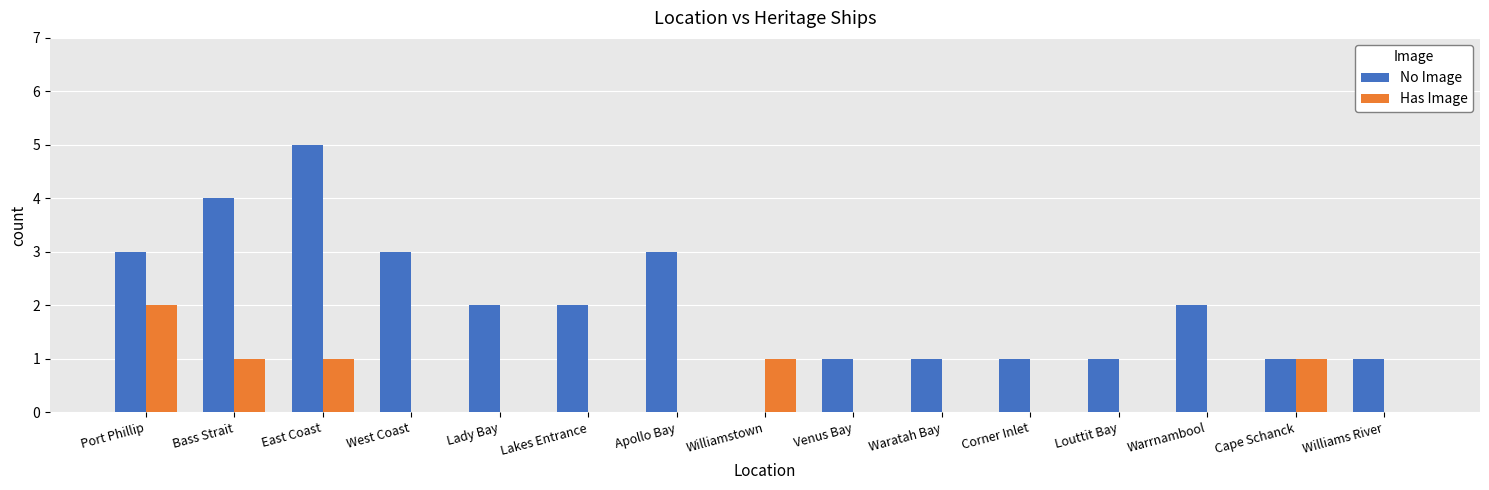

Is it true that Has Image equals -1 at Apollo Bay?

False